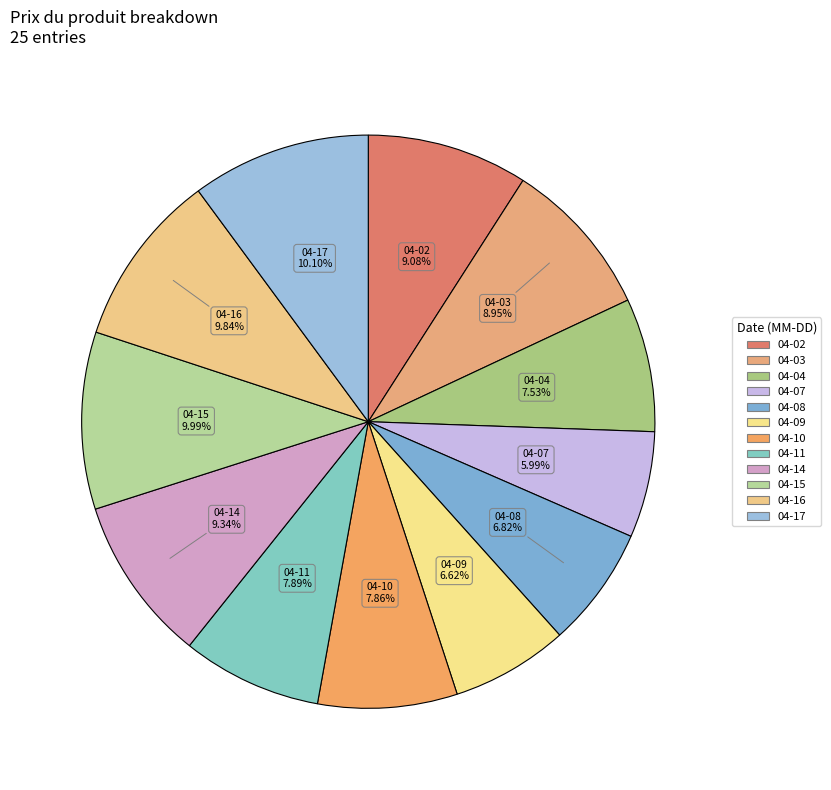

Which category has the biggest portion of the pie?

2025-04-17